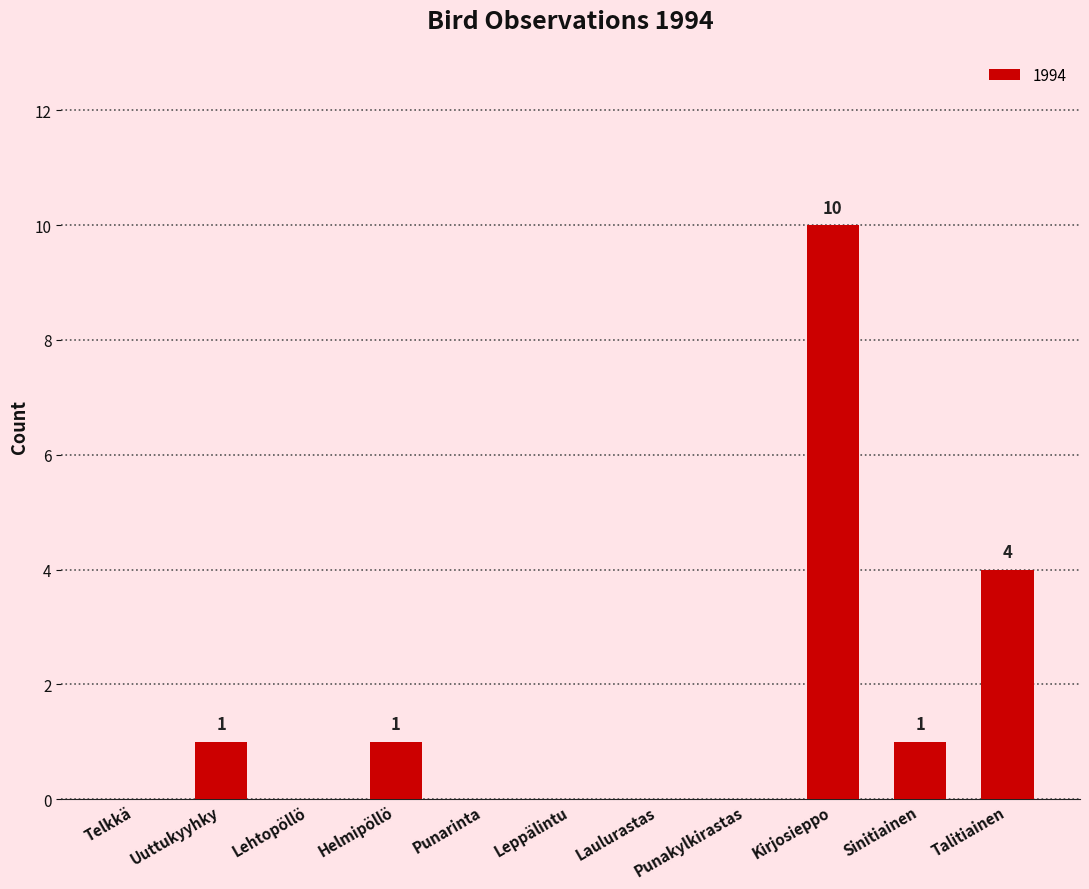

The chart shows a value of 1 at Helmipöllö. True or false?

True